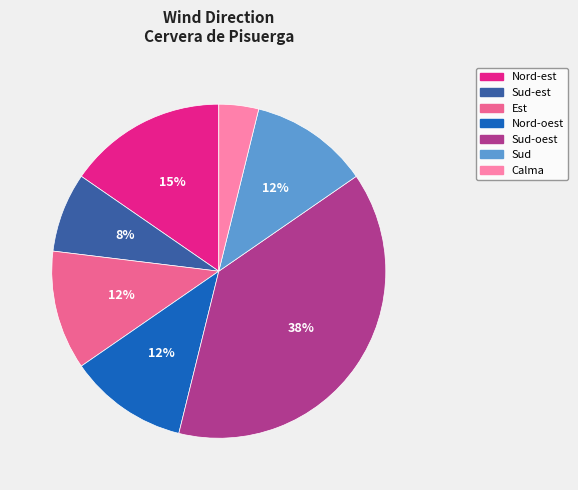

Which has a higher value, Sud-oest or Est?

Sud-oest